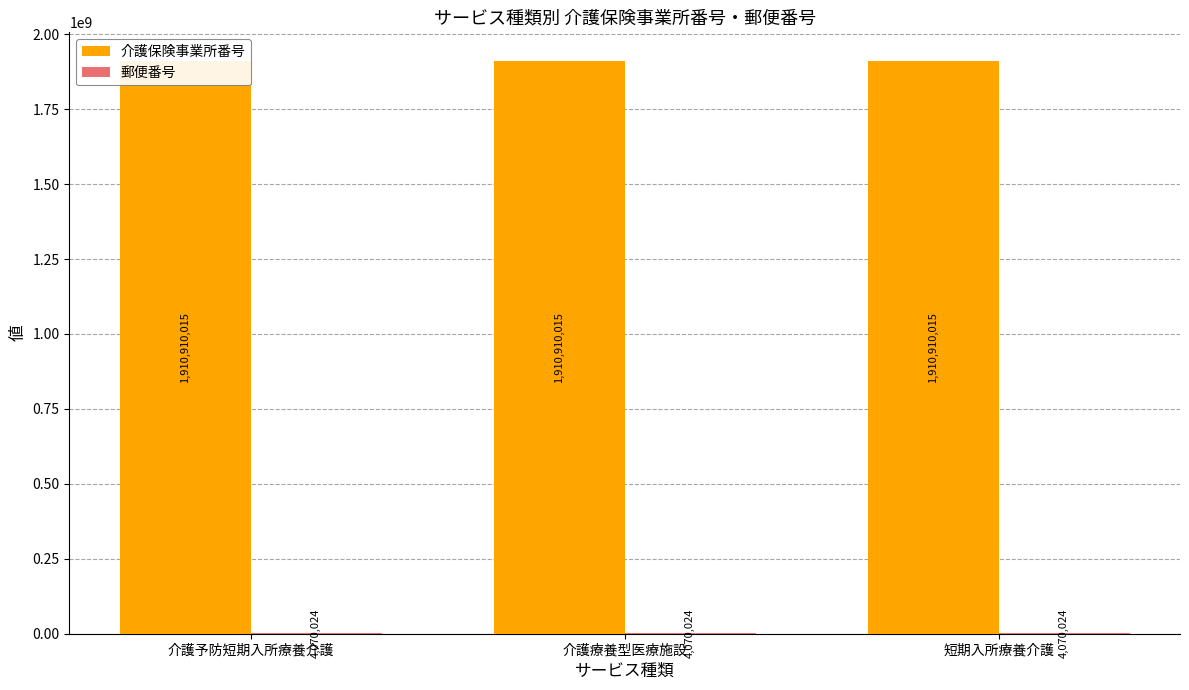

Where is 介護保険事業所番号 nearest to the value 1910910015?

介護予防短期入所療養介護